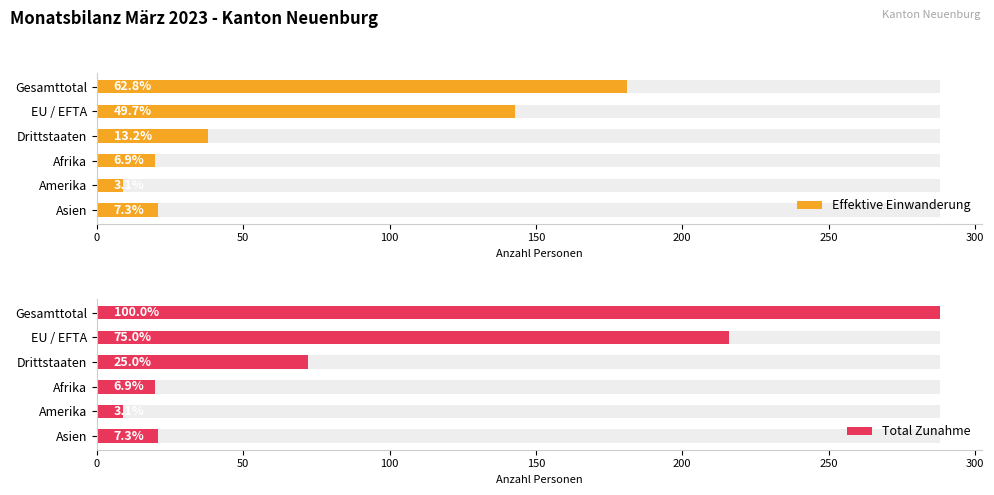

What is the minimum value for Total Zunahme?

9